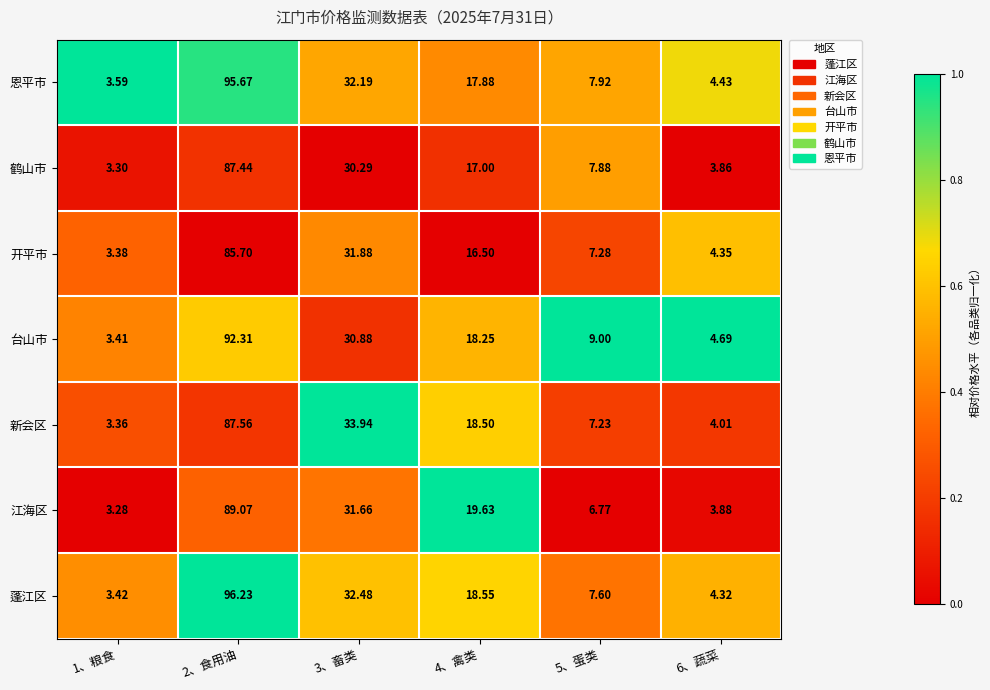

List the labels in order of value, largest first.

1、粮食, 2、食用油, 6、蔬菜, 3、畜类, 5、蛋类, 4、禽类